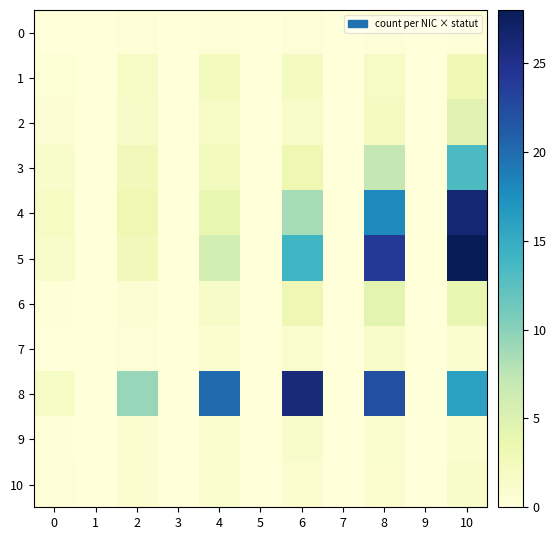

What is the maximum value shown in the chart?

28.0